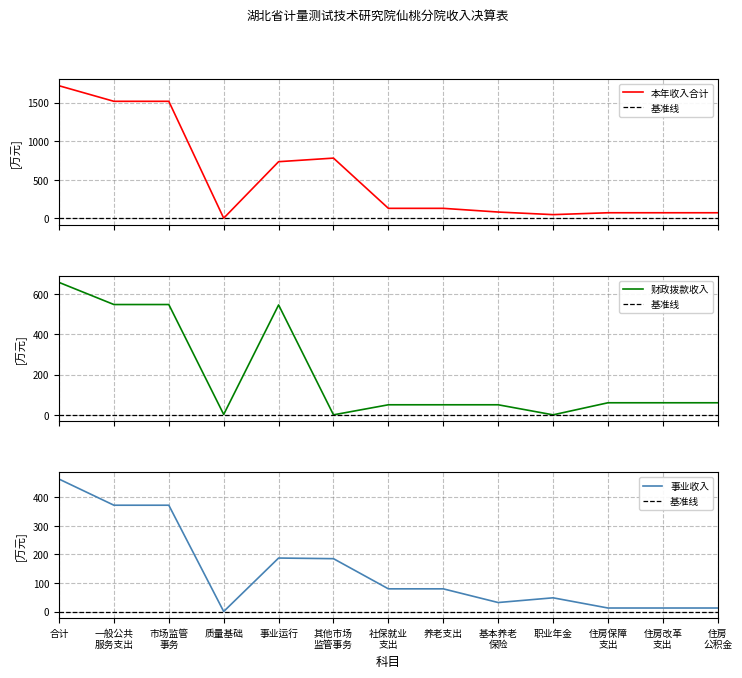

Is it true that 事业收入 equals 71.2 at 职业年金?

False